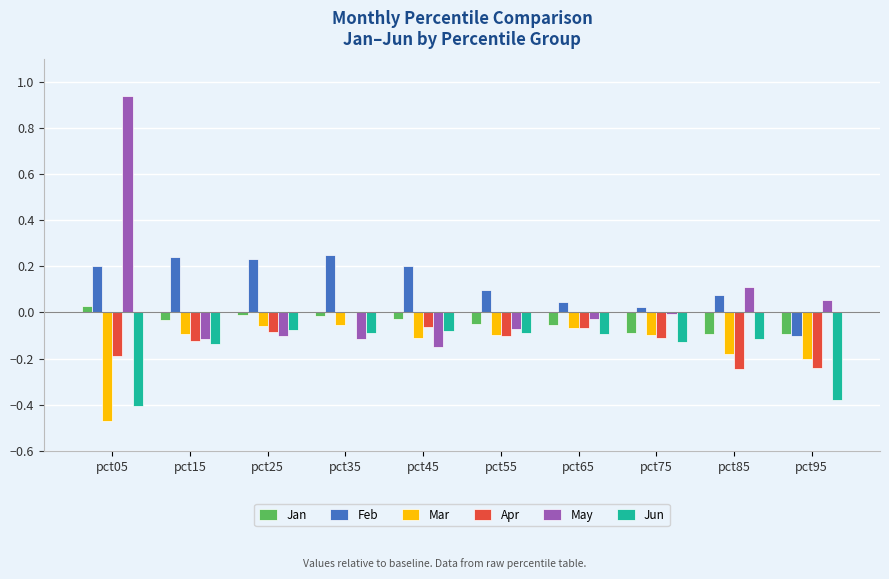

Is the value of Feb at pct05 greater than the value of Jan at pct25?

Yes